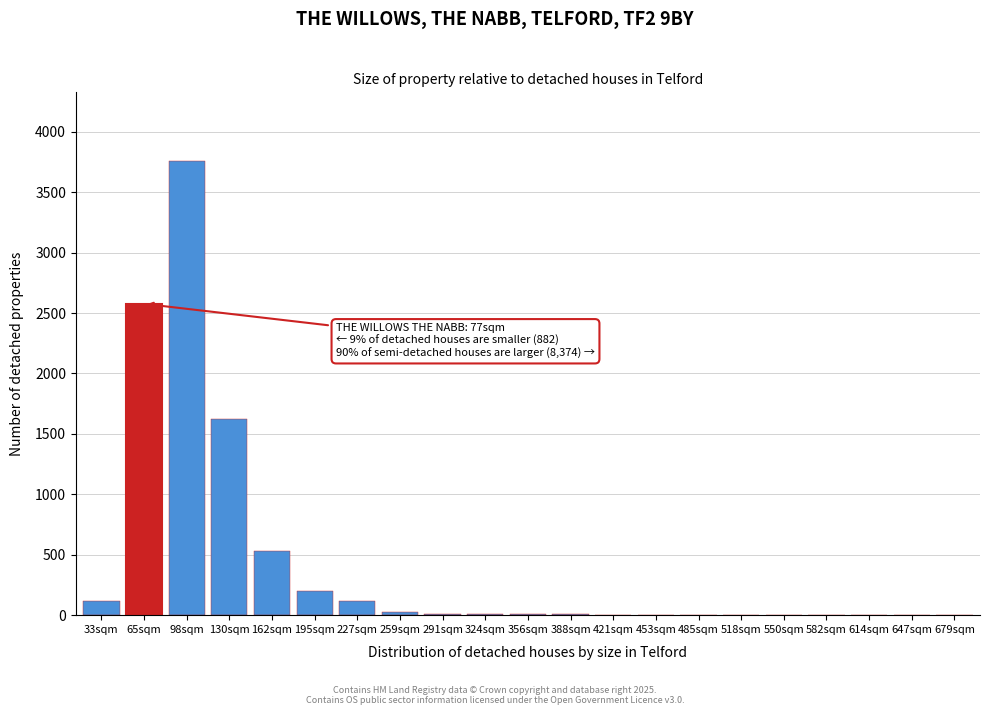

At which label is the value closest to 1881?

130sqm